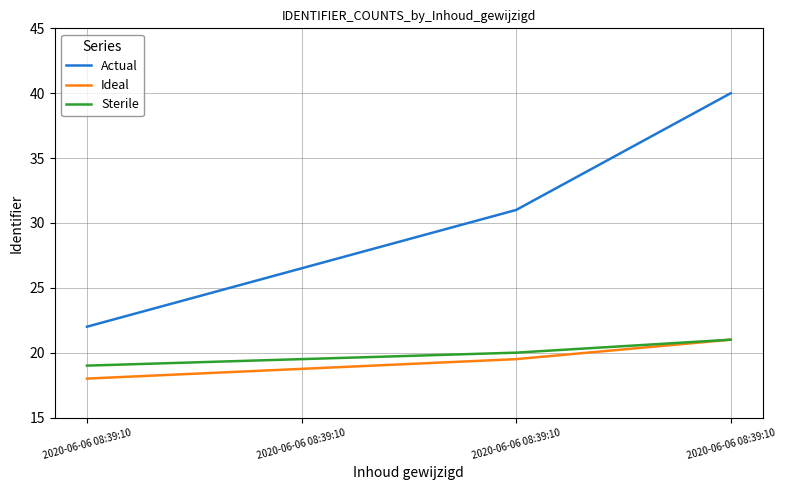

Is it true that Ideal equals 19.5 at 2020-06-06 08:39:10?

True